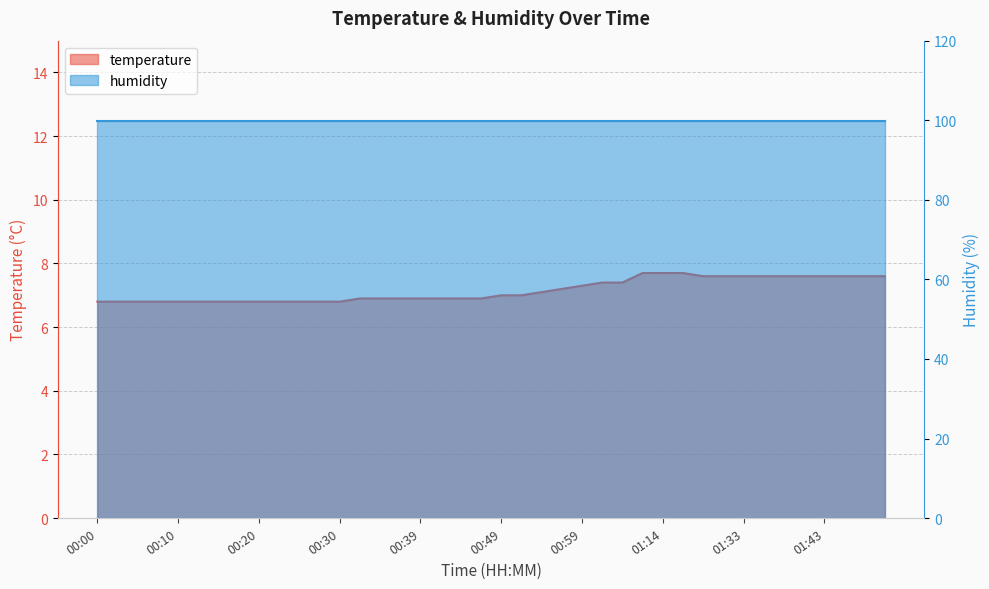

What is the difference between the maximum and minimum values?

0.9